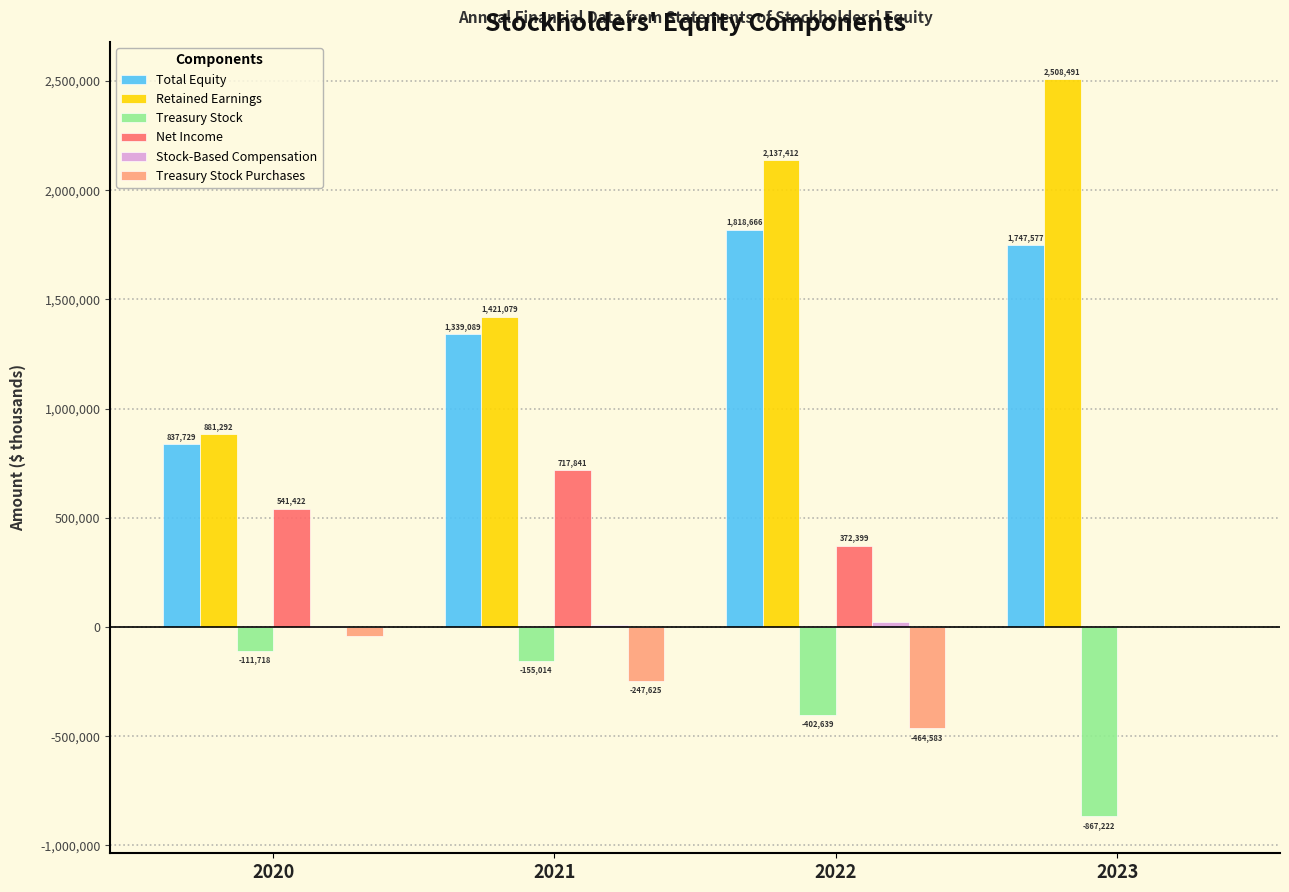

At which label does Total Equity reach its peak?

2022